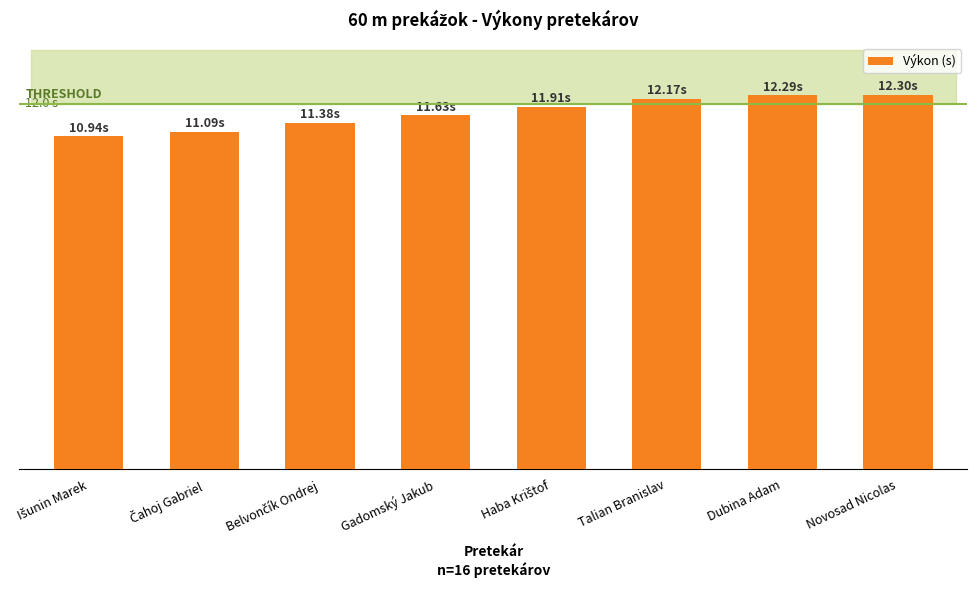

At which category does the chart reach its peak across all series?

Novosad Nicolas